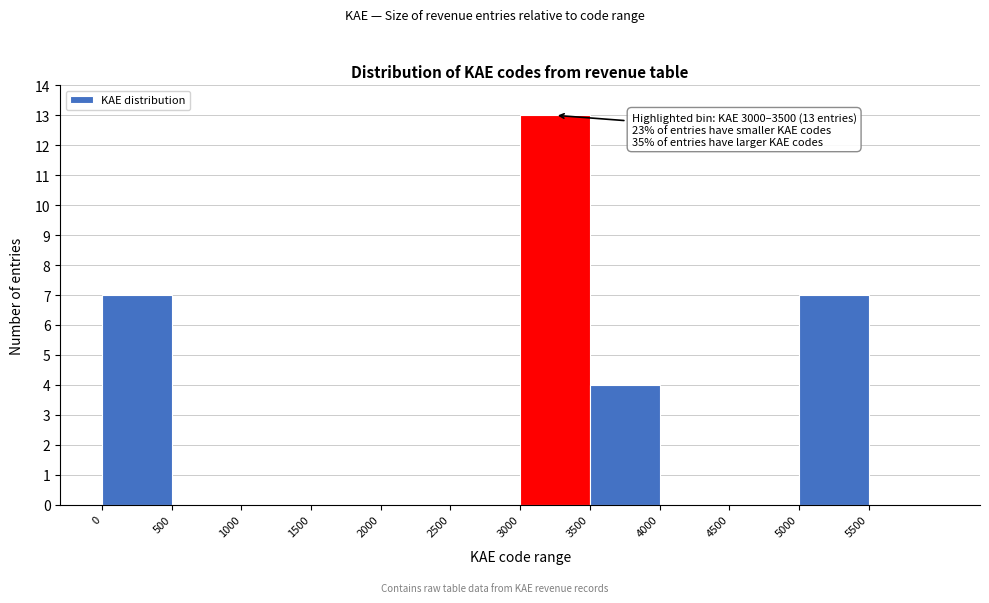

Which range on the x-axis has the tallest bar?

3000 to 3500